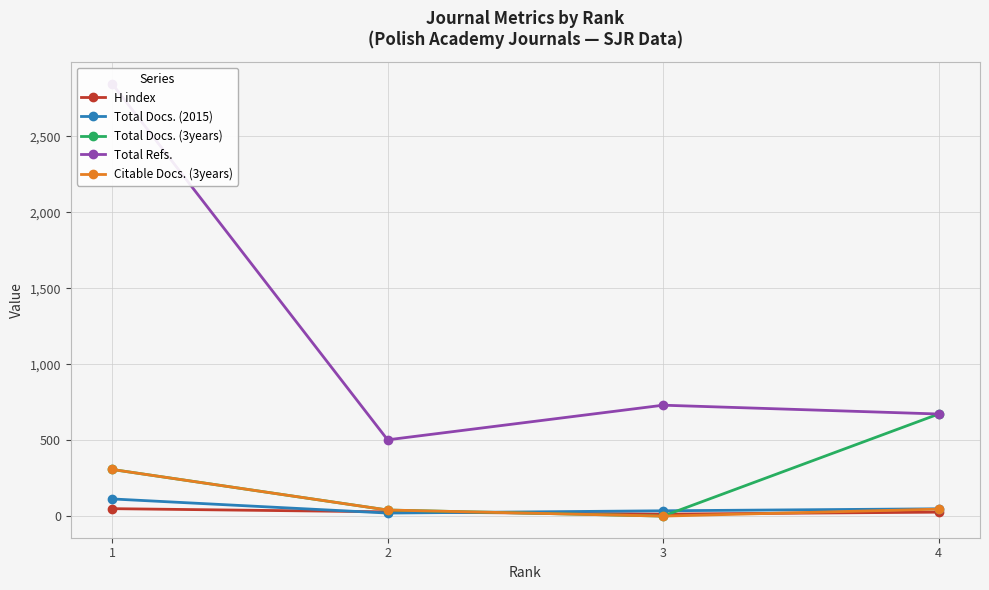

What is the total value across all series at 3?

778